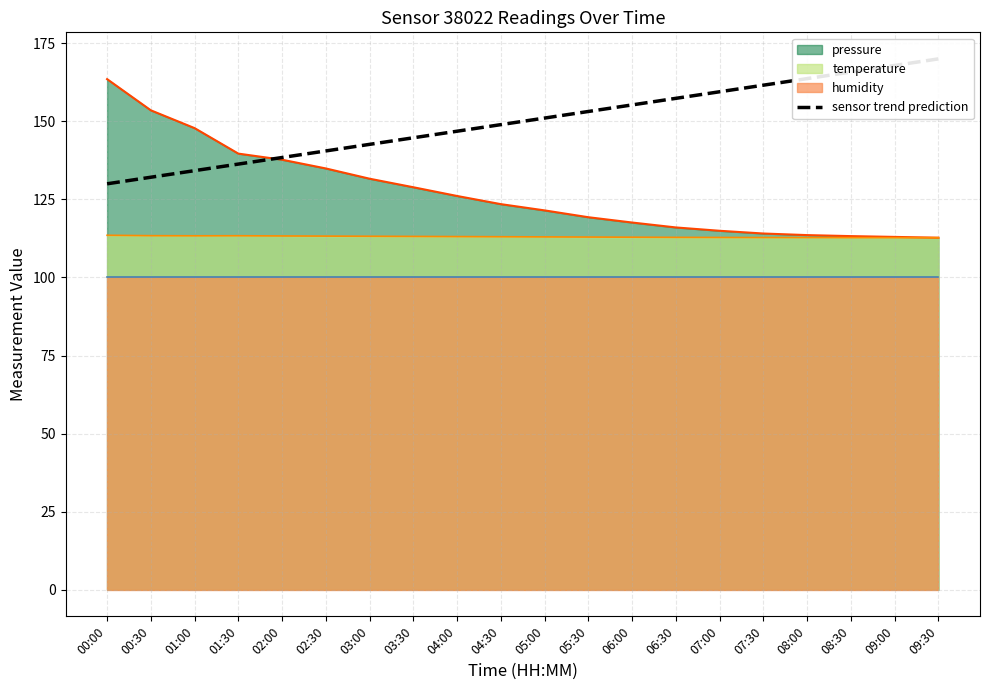

Reading left to right, extract all data points from this chart.

130.0	132.1	134.2	136.3	138.4	140.5	142.6	144.7	146.8	148.9	151.1	153.2	155.3	157.4	159.5	161.6	163.7	165.8	167.9	170.0